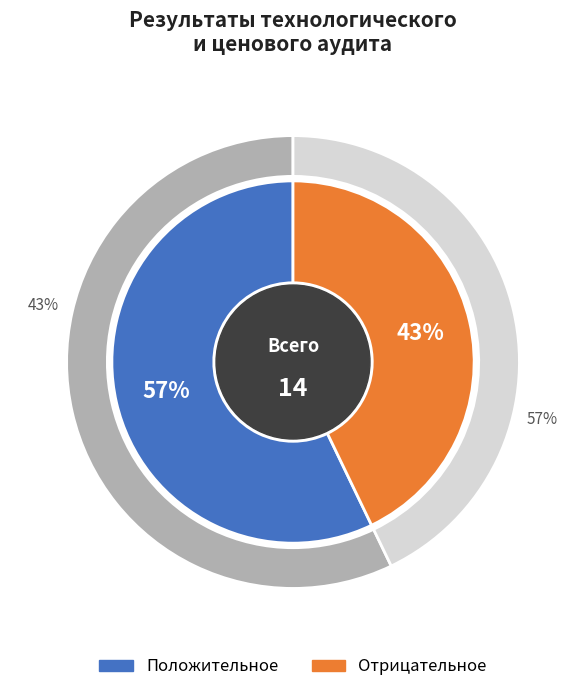

Count the number of slices in the pie.

2